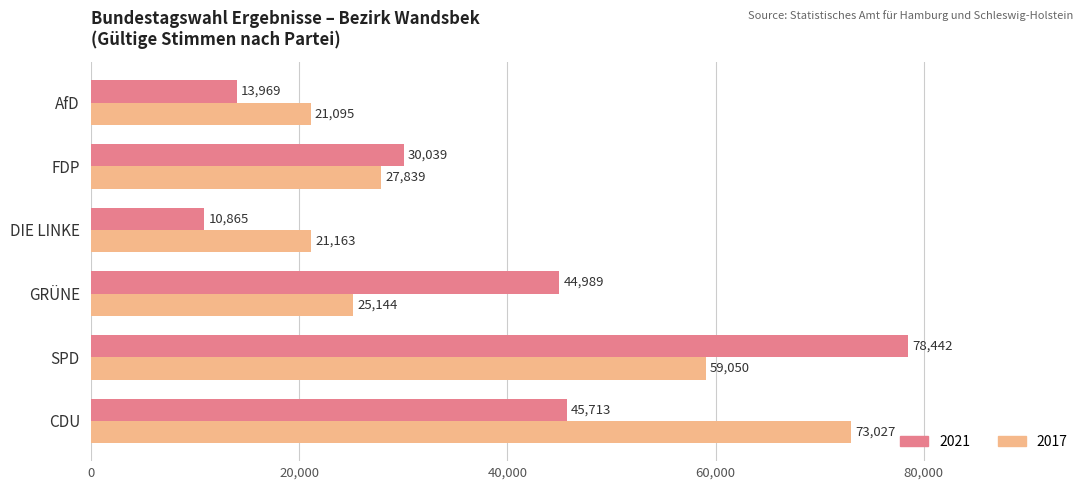

At which category is the sum across all series the highest?

SPD